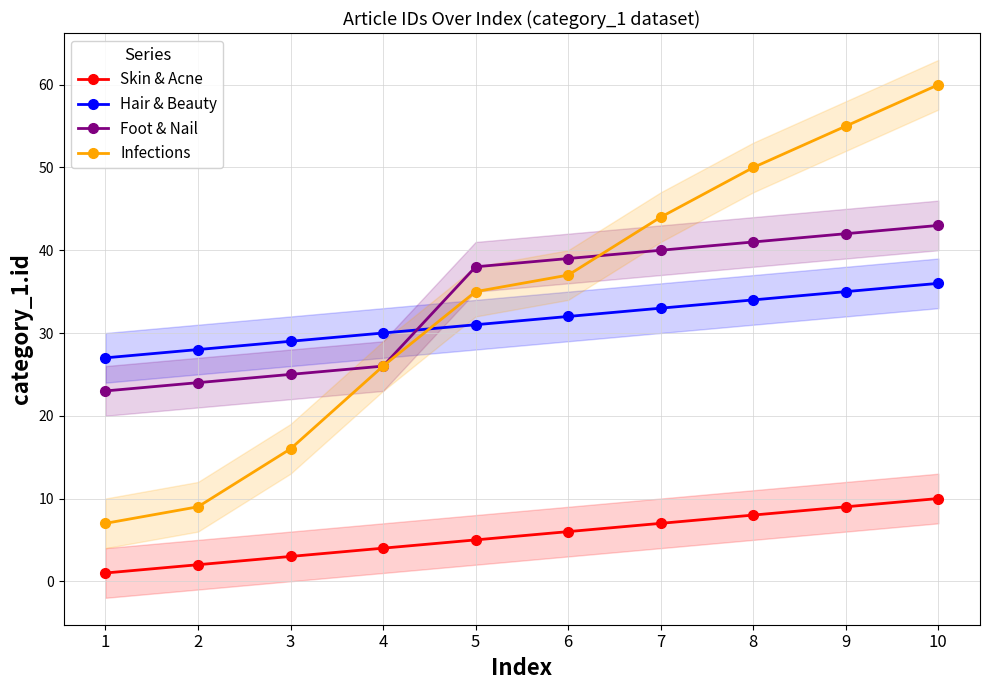

List the series in order of their peak value, highest first.

Infections, Foot & Nail, Hair & Beauty, Skin & Acne